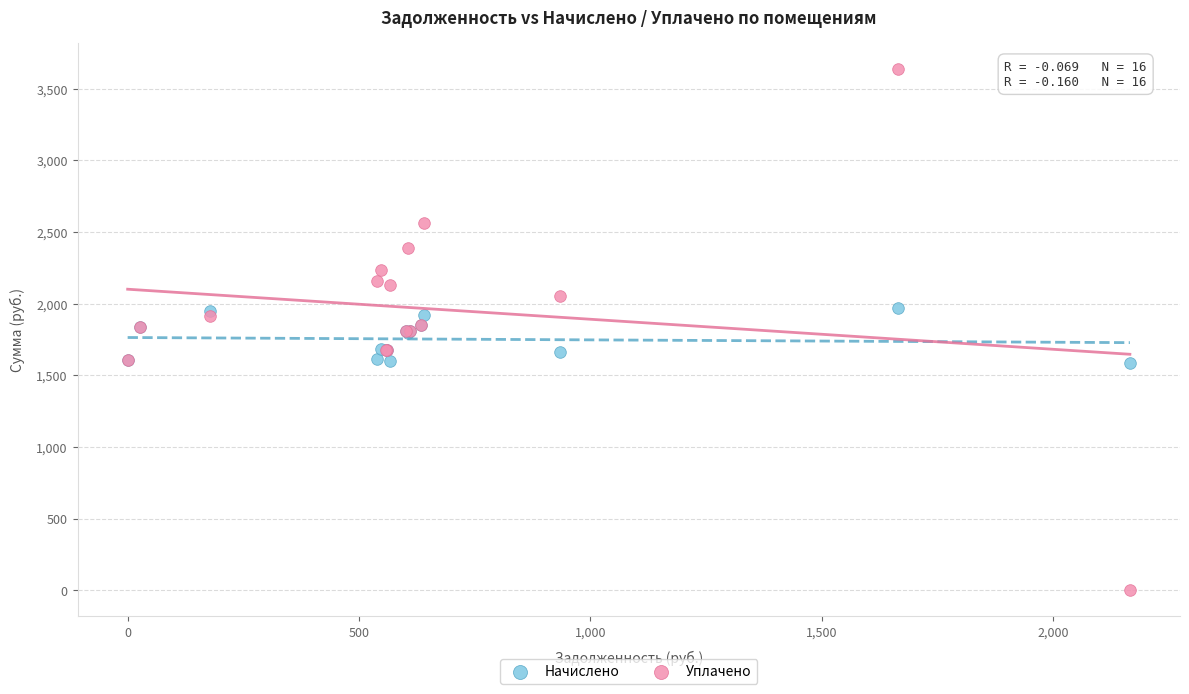

Which series contains the lowest Y value?

Уплачено